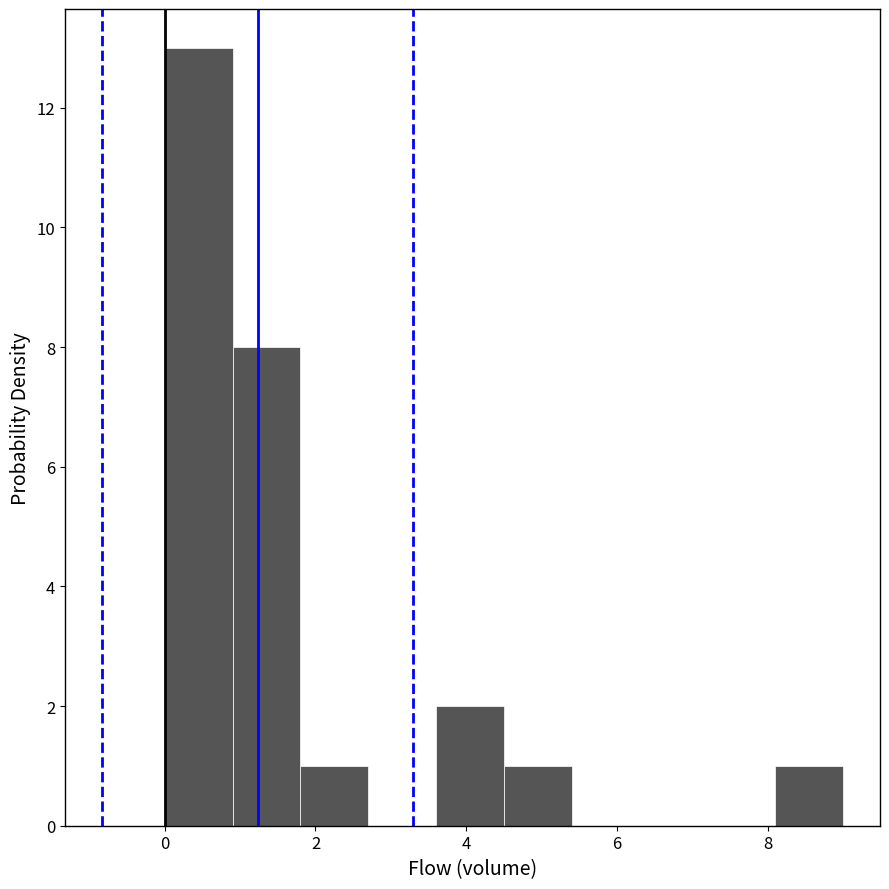

Over which range of the x-axis is the bar tallest?

0.0 to 0.9